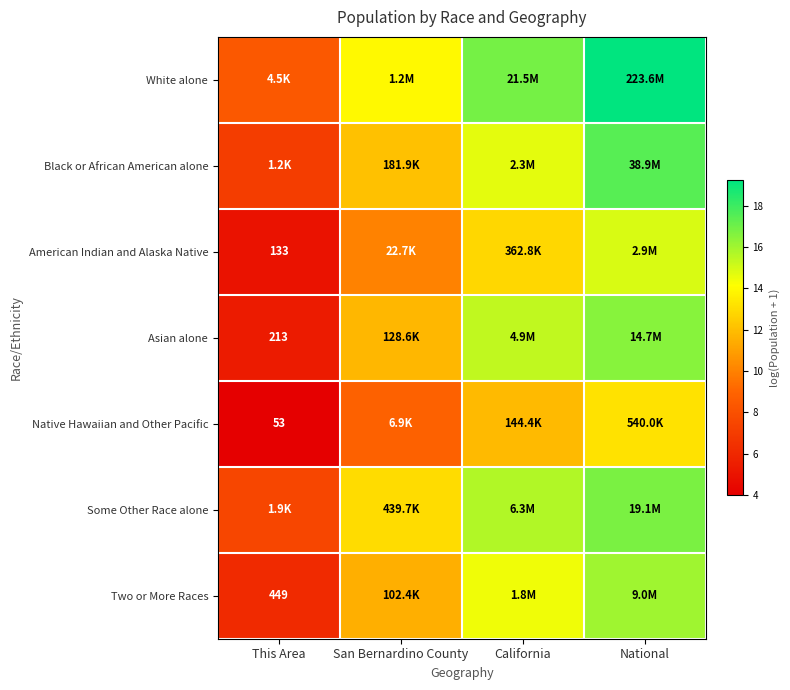

Which series has the largest total across all categories?

White alone